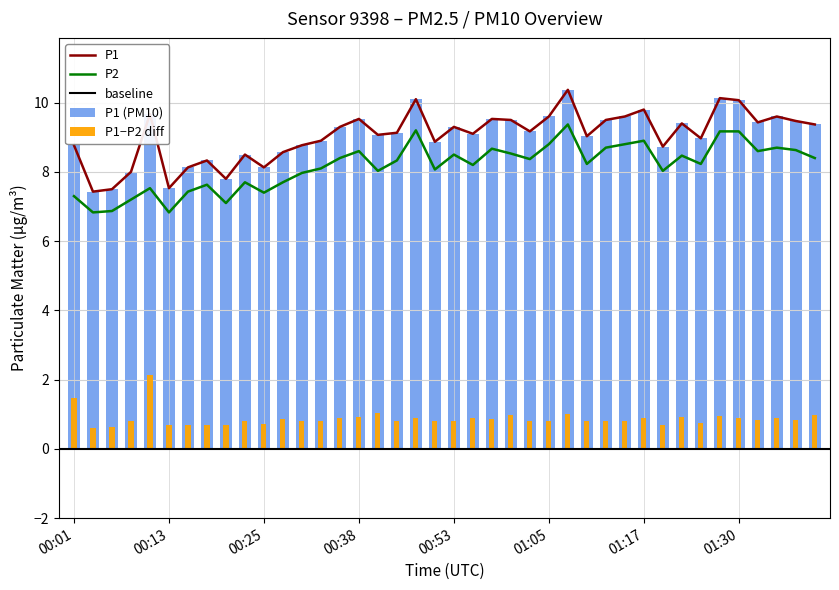

At which label is P1 closest to 8?

00:08